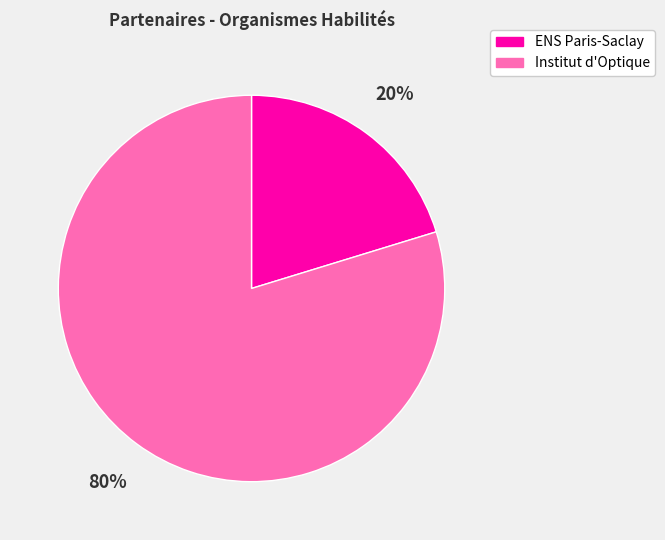

To the nearest percent, what is the average slice percentage?

50%